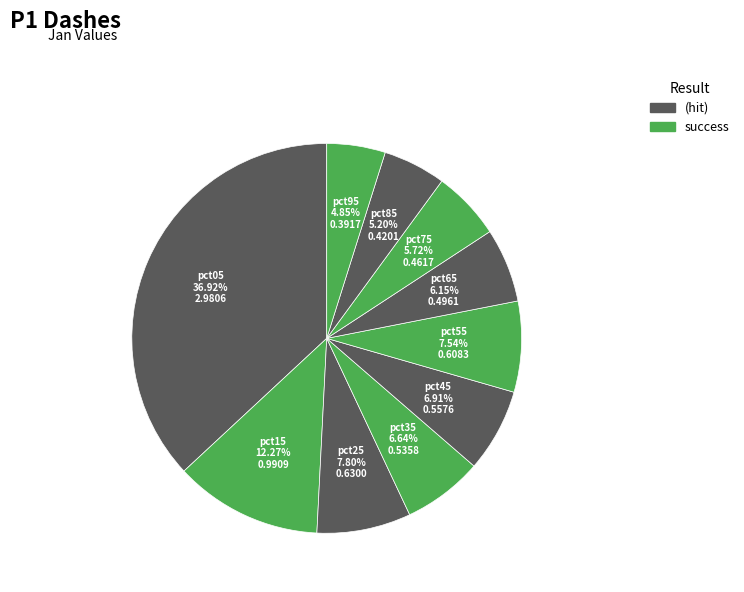

What percentage is the pct55 slice, to the nearest percent?

8%